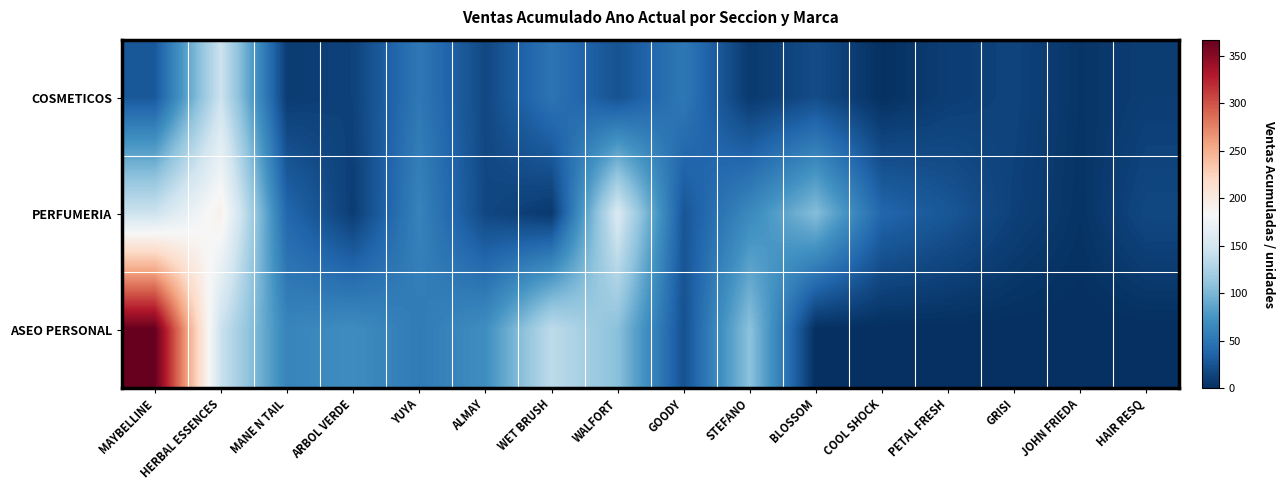

List the series in order of their overall mean, highest first.

ASEO PERSONAL, PERFUMERIA, COSMETICOS